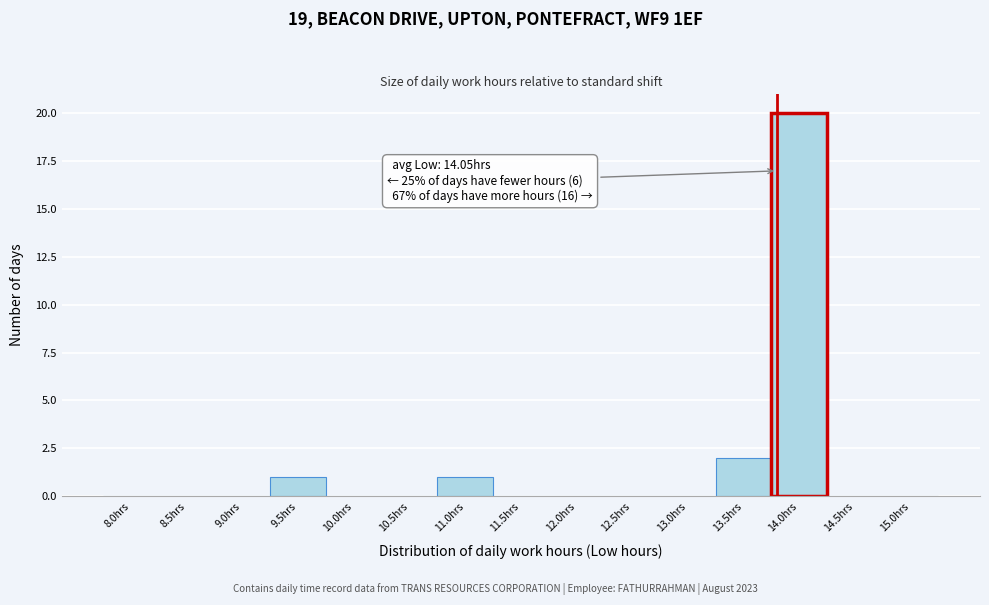

Reading right to left, transcribe all the data shown in this chart.

15.0hrs=0	14.5hrs=0	14.0hrs=20	13.5hrs=2	13.0hrs=0	12.5hrs=0	12.0hrs=0	11.5hrs=0	11.0hrs=1	10.5hrs=0	10.0hrs=0	9.5hrs=1	9.0hrs=0	8.5hrs=0	8.0hrs=0